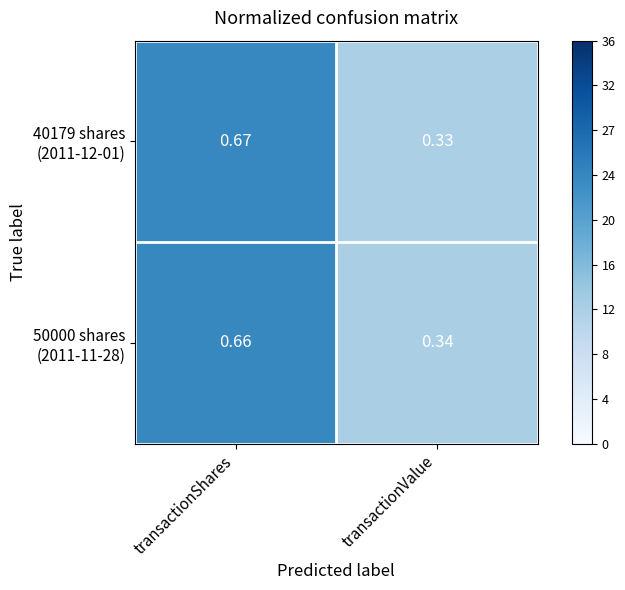

Which category has the highest value across all series?

transactionShares